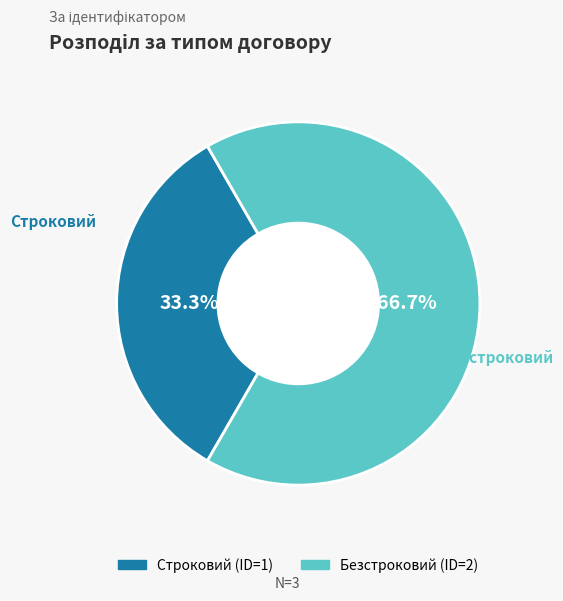

Which category has the biggest portion of the pie?

Безстроковий